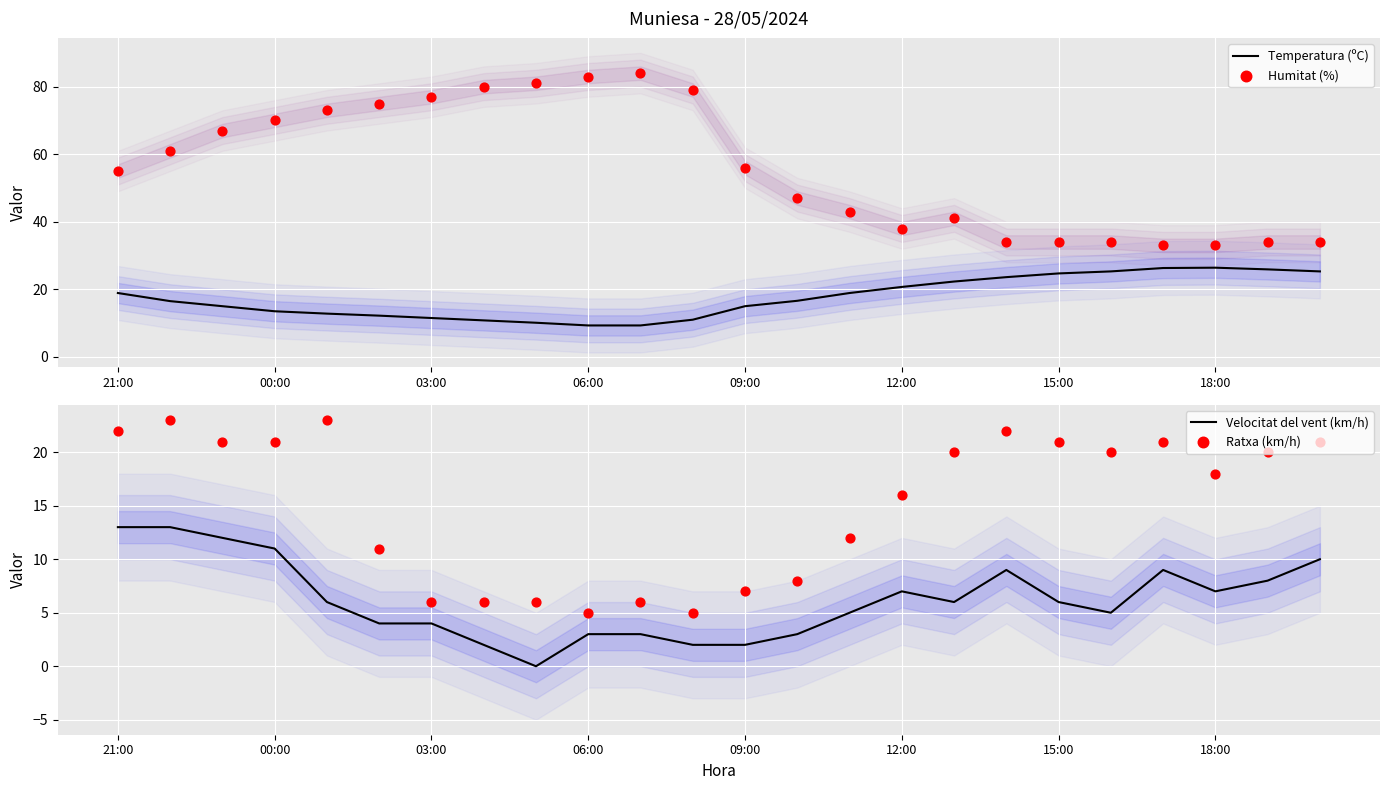

At how many categories does at least one series exceed 9?

24